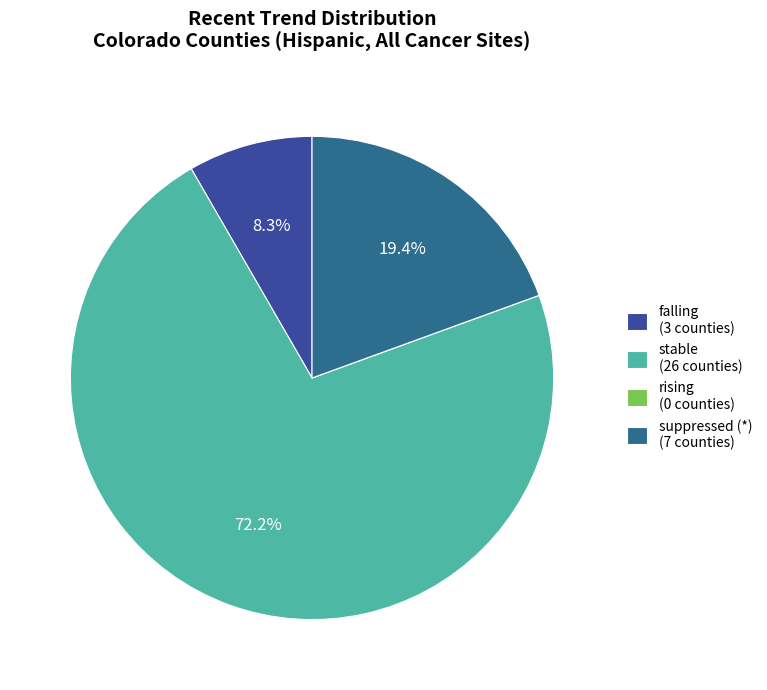

What percentage is the stable slice, to the nearest percent?

72%